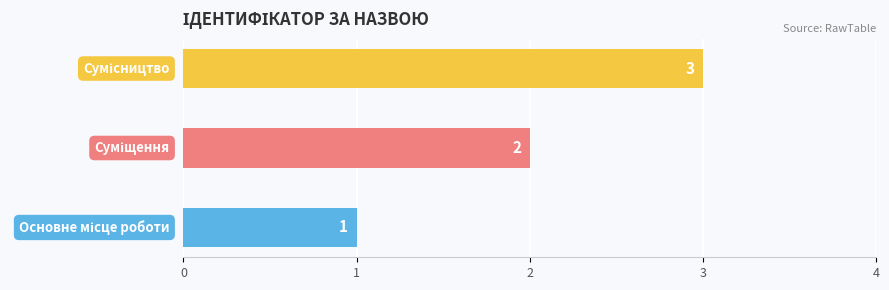

What is the greatest value displayed?

3